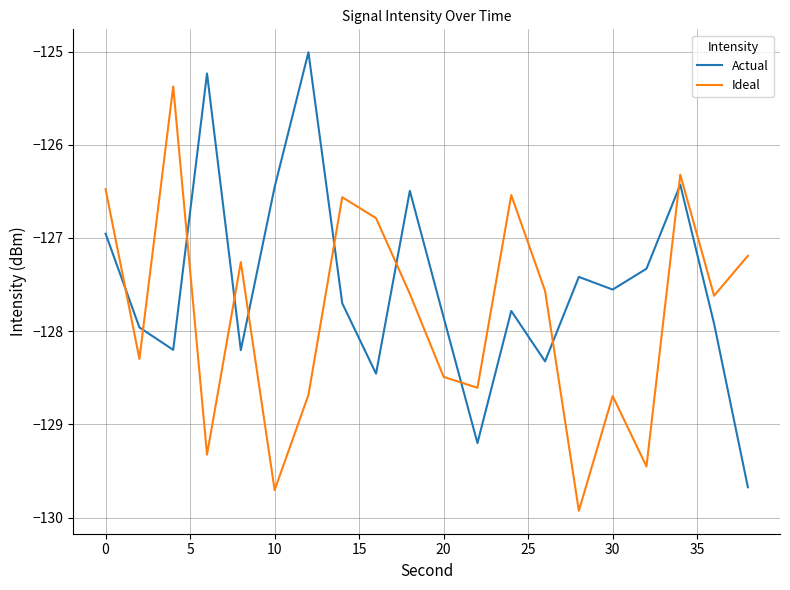

True or false: Ideal and Actual cross at least once.

True